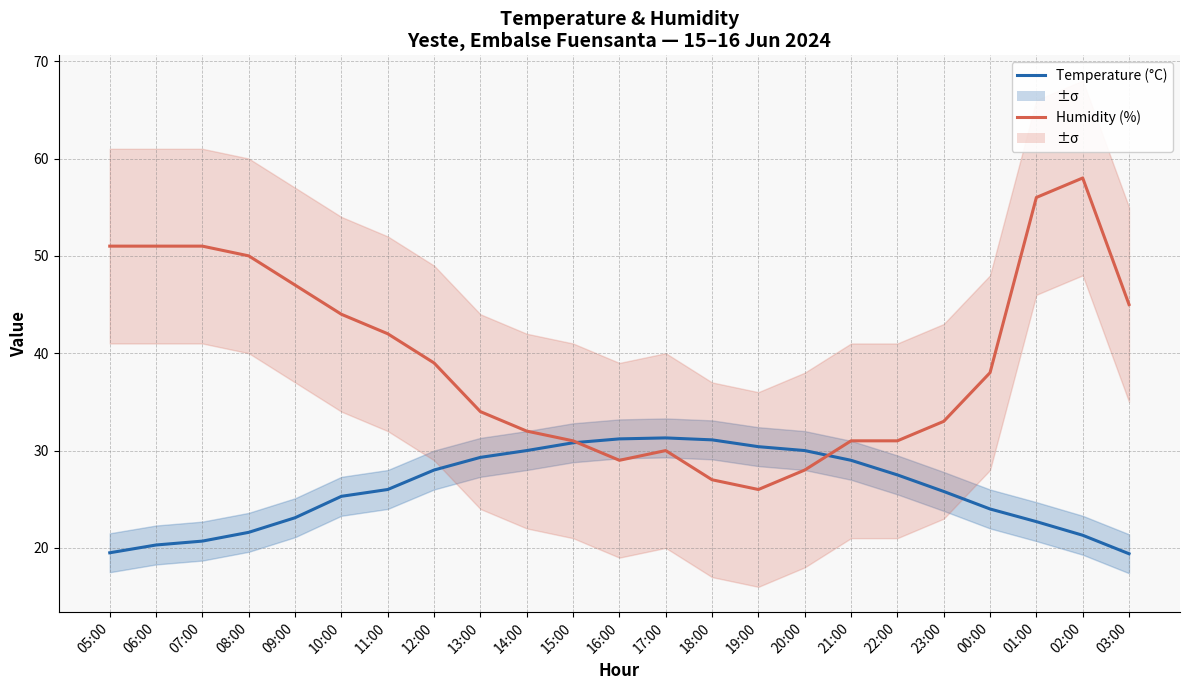

Reading left to right, what are all the values shown in this chart?

Temperature (°C): 19.5	20.3	20.7	21.6	23.1	25.3	26.0	28.0	29.3	30.0	30.8	31.2	31.3	31.1	30.4	30.0	29.0	27.5	25.8	24.0	22.7	21.3	19.4
Humidity (%): 51.0	51.0	51.0	50.0	47.0	44.0	42.0	39.0	34.0	32.0	31.0	29.0	30.0	27.0	26.0	28.0	31.0	31.0	33.0	38.0	56.0	58.0	45.0